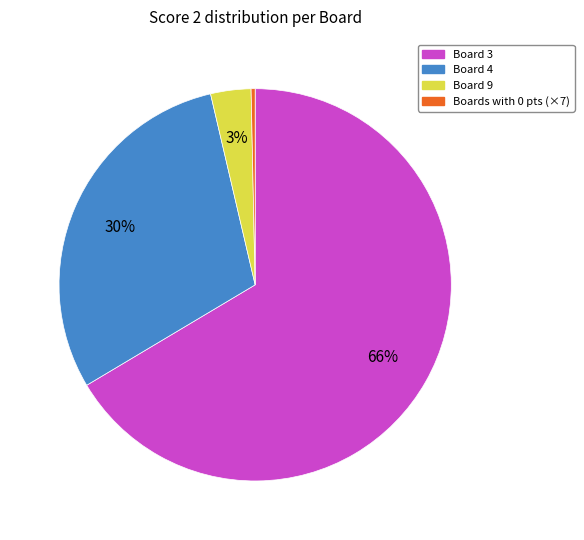

Combined, do Board 4 and Board 3 account for over 50%?

Yes